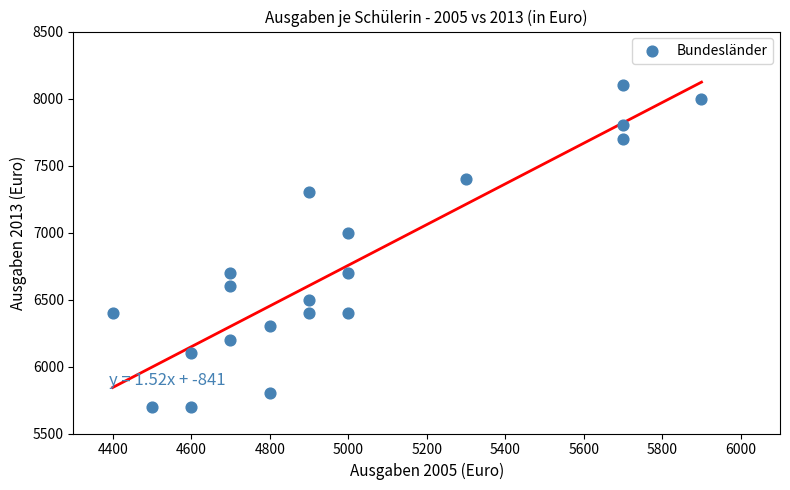

What Y value in the scatter plot is closest to 6900?

7000